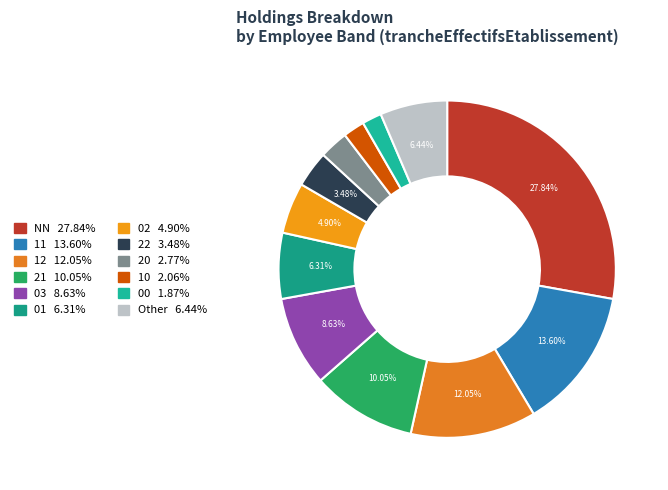

What percentage do 01 and 03 together represent?

14.9%